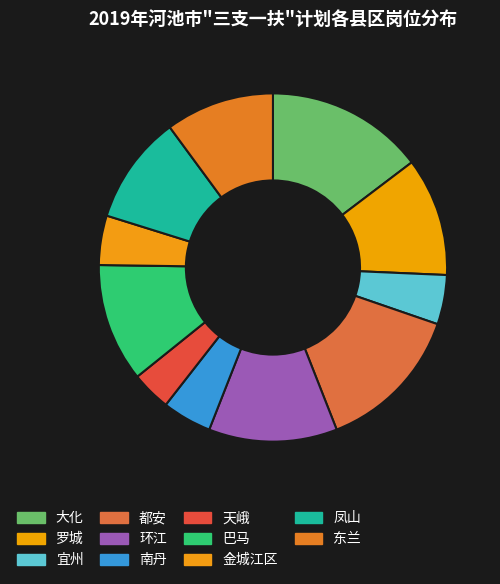

What is the smallest slice in the pie chart?

天峨